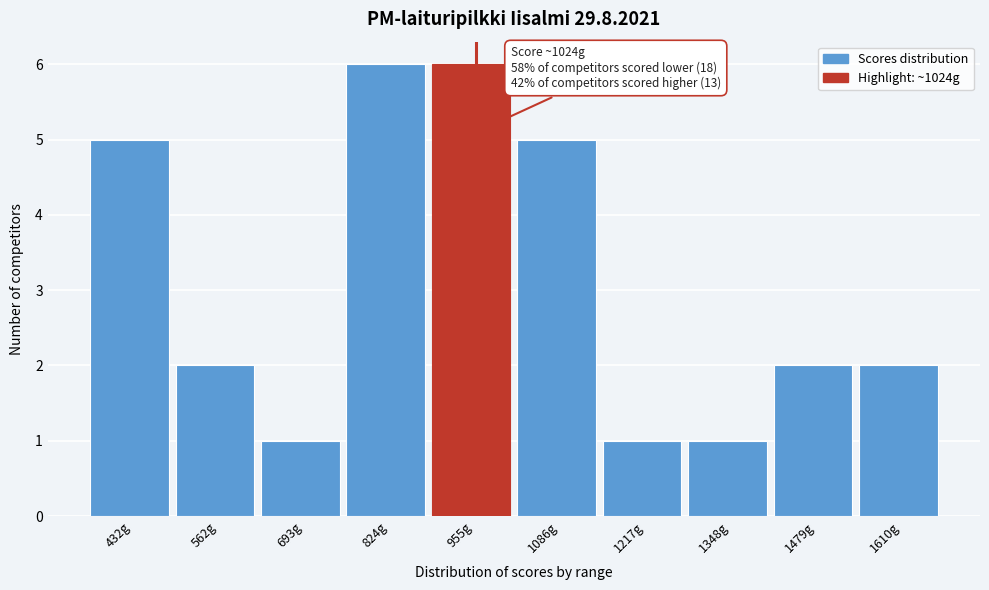

Reading left to right, list all the values displayed in this chart.

432g=5	562g=2	693g=1	824g=6	955g=6	1086g=5	1217g=1	1348g=1	1479g=2	1610g=2